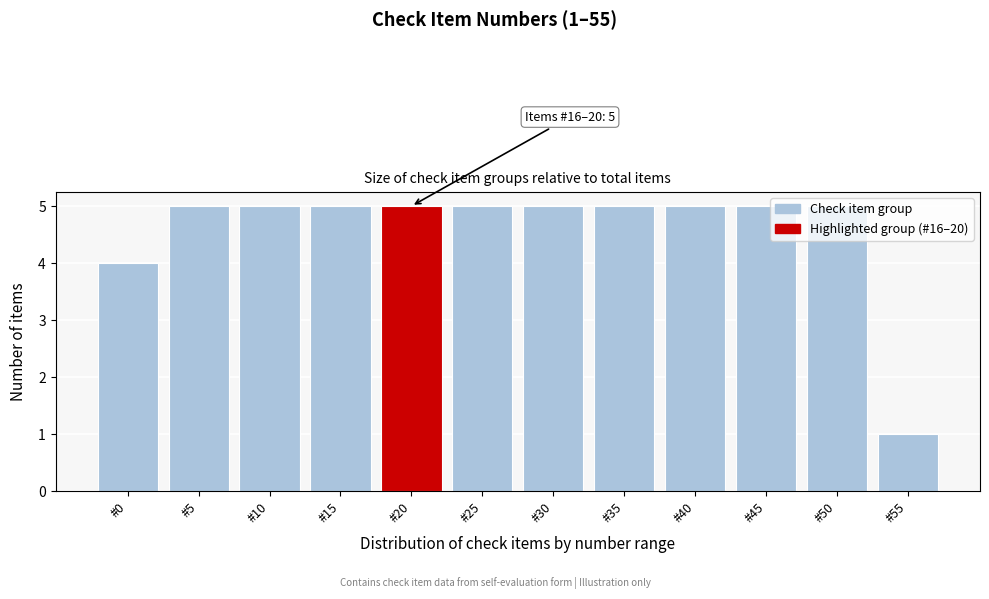

The chart shows a value of 5 at #10. True or false?

True